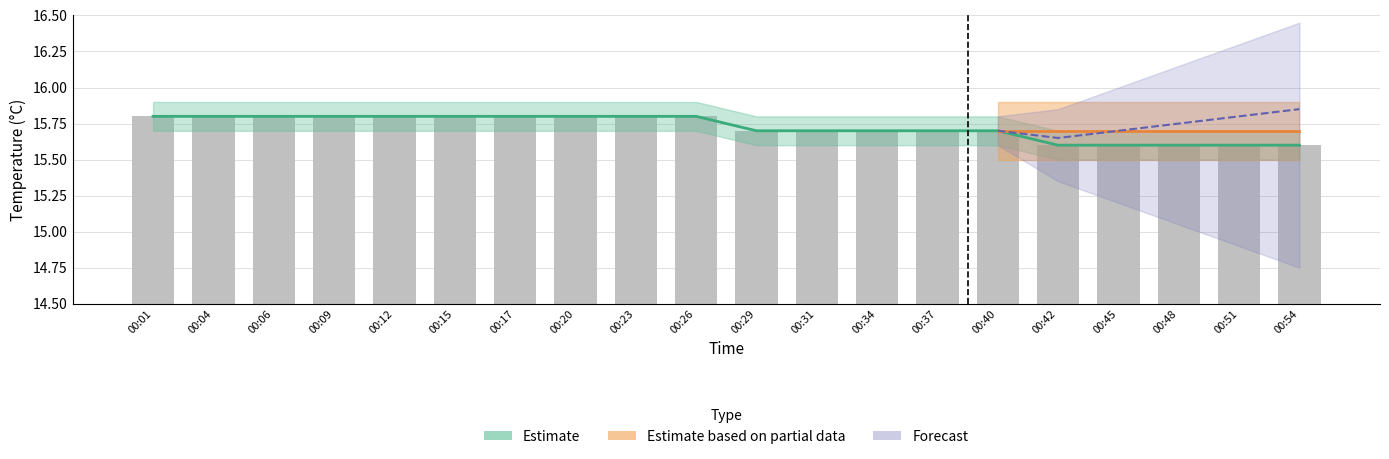

What is the value of the 9th bar from the left?

15.8